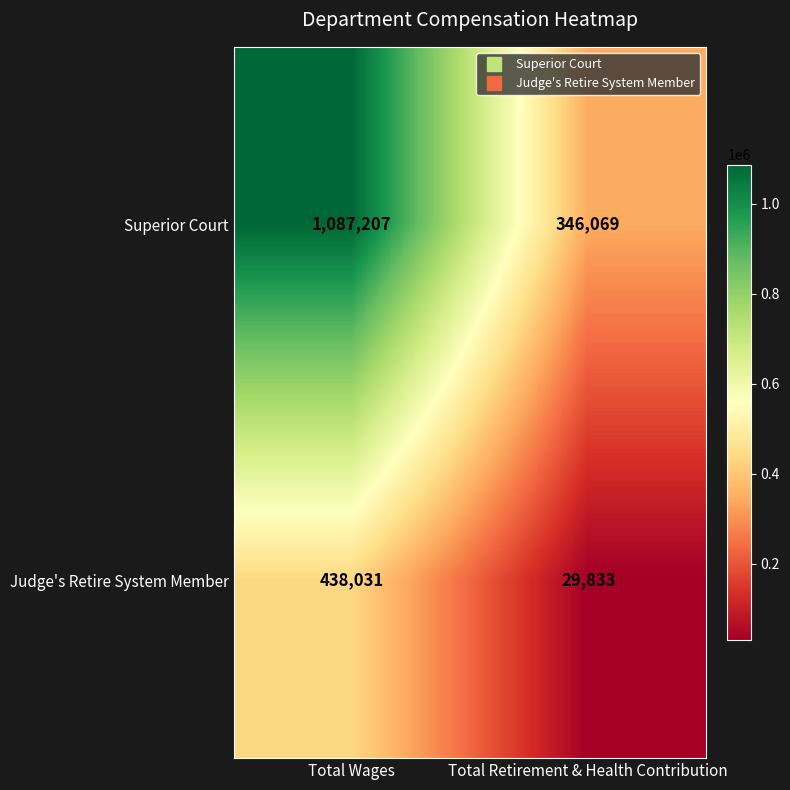

Reading left to right, list all the values displayed in this chart.

Superior Court: Total Wages=1087207	Total Retirement & Health Contribution=346069
Judge's Retire System Member: Total Wages=438031	Total Retirement & Health Contribution=29833